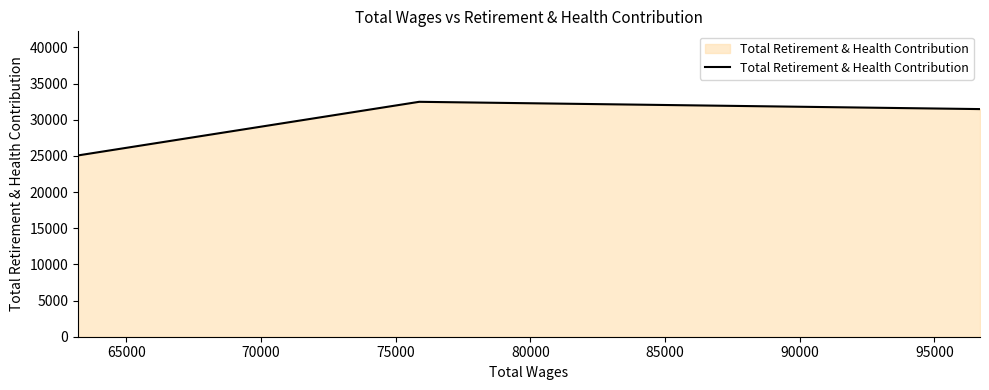

What is the difference between the maximum and minimum values?

7414